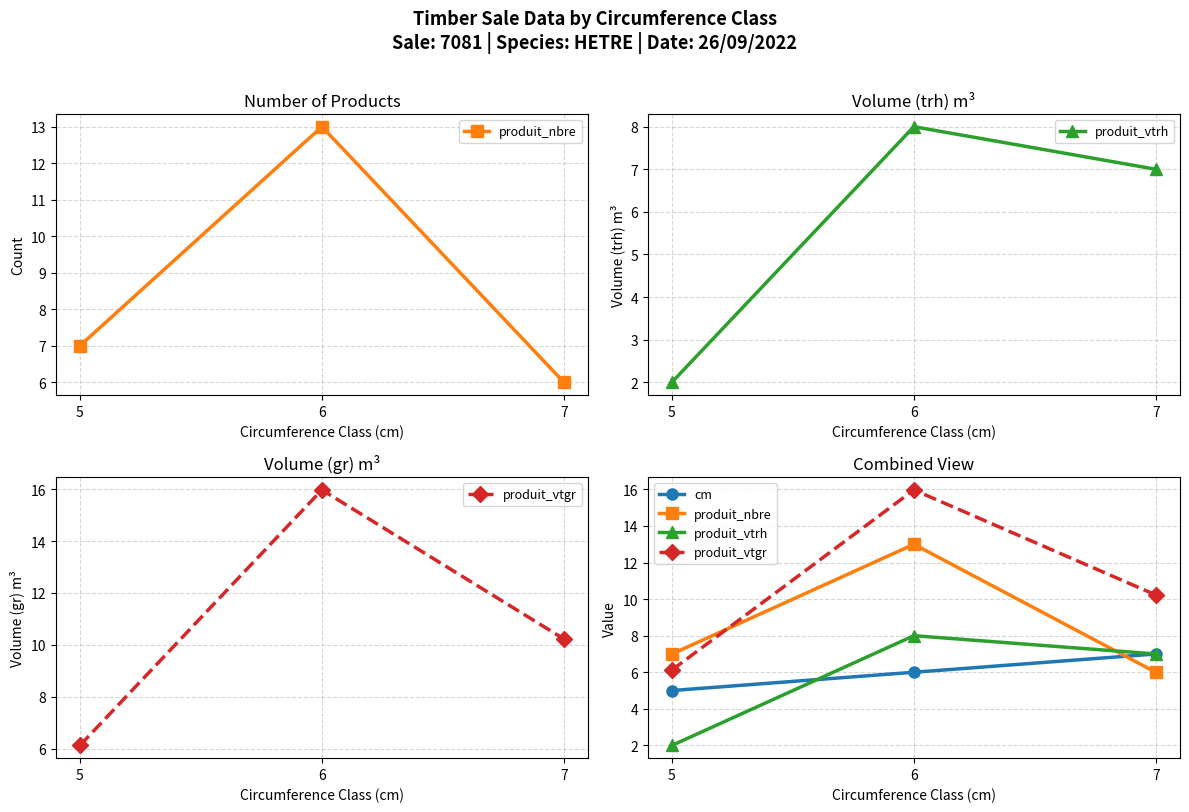

At which label does produit_vtgr reach its minimum?

5